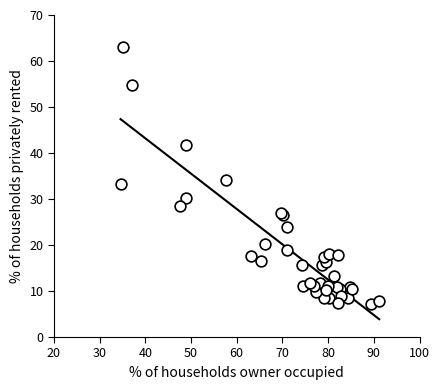

What Y value in the scatter plot is closest to 35?

34.1